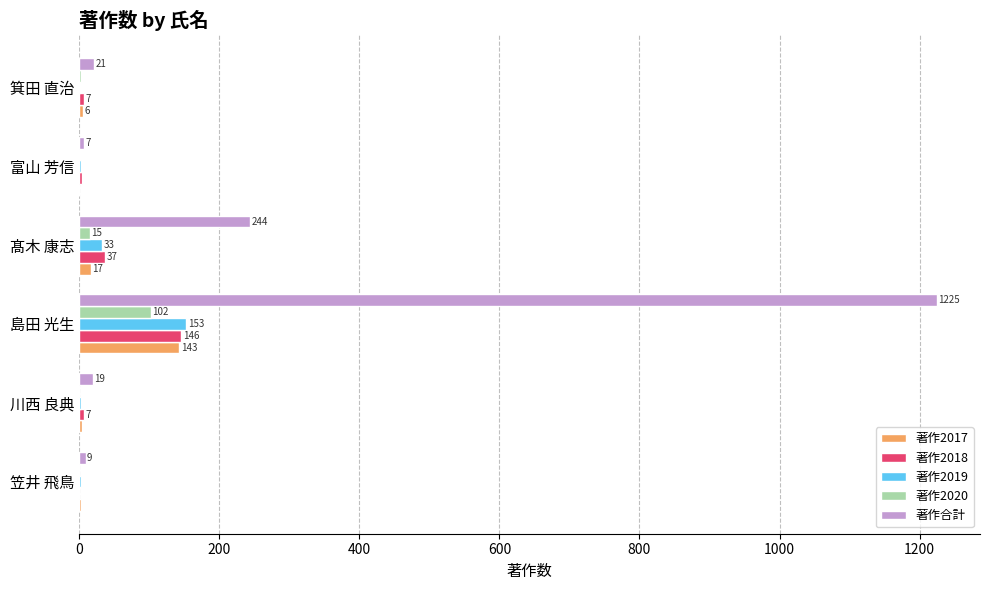

Which category has the highest value in the 著作2018 series?

島田 光生